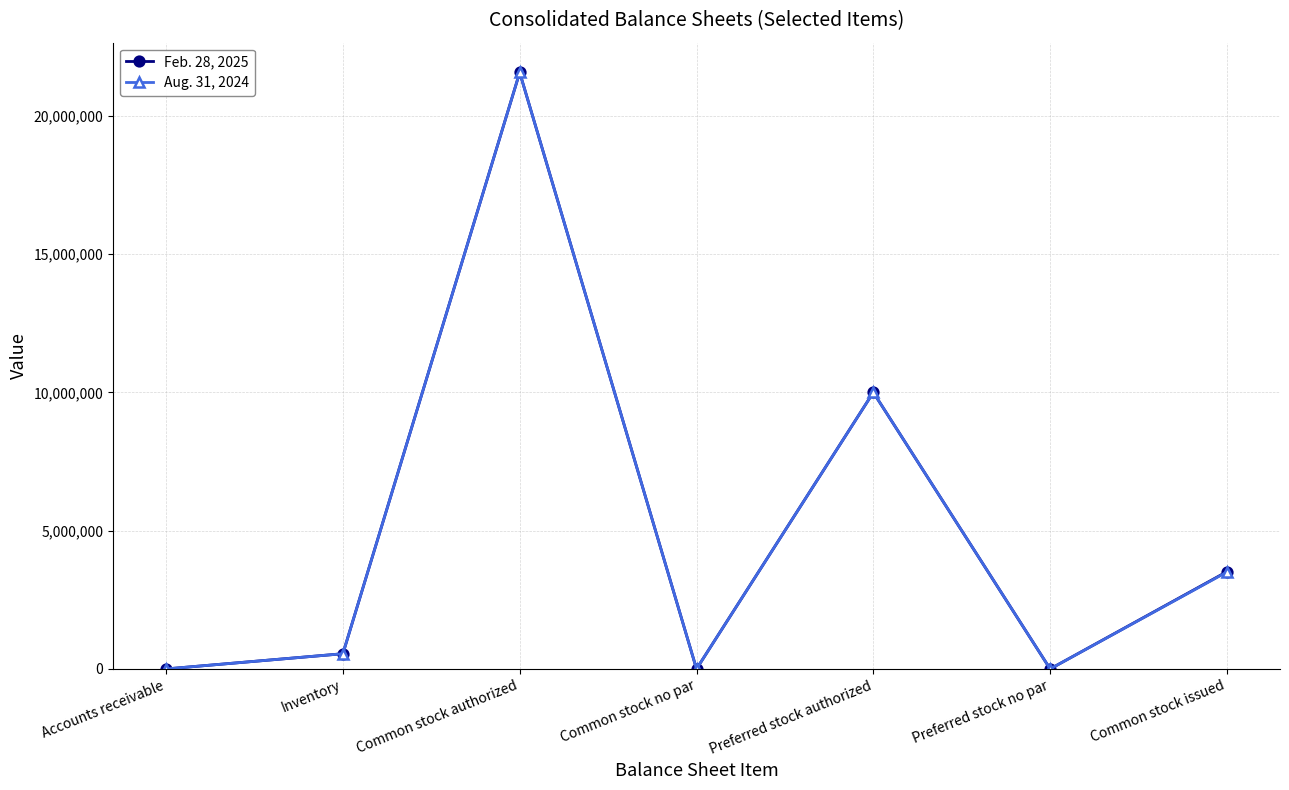

At which category is the sum across all series the highest?

Common stock authorized